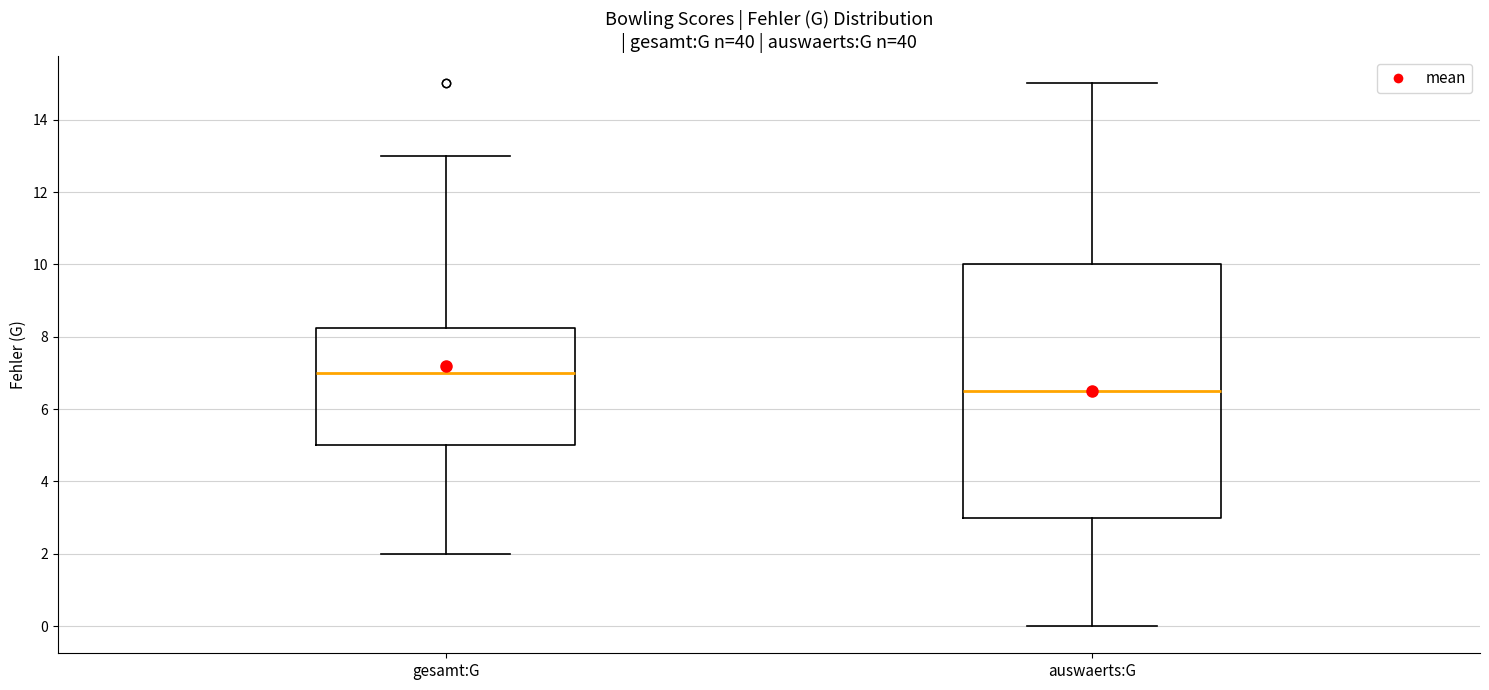

Which box's median line is the lowest?

auswaerts:G